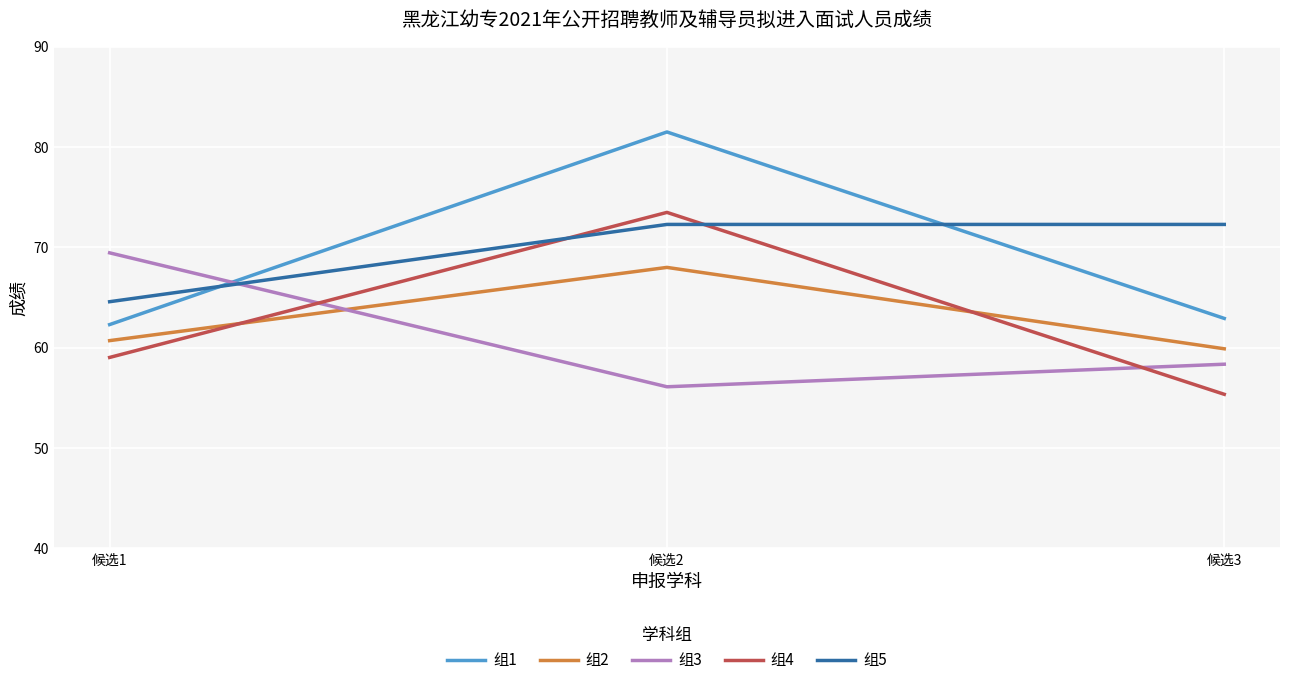

Is the value of 组2 at 候选2 greater than the value of 组5 at 候选2?

No